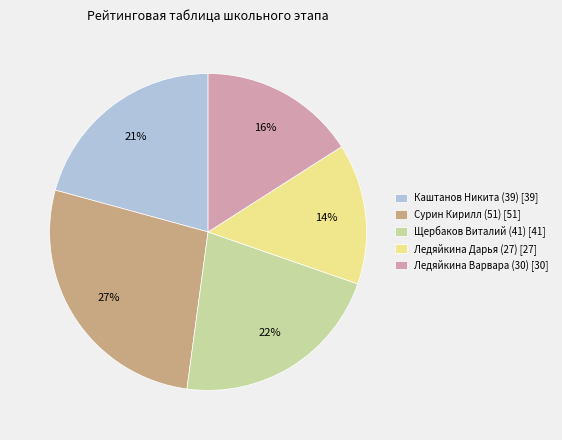

Rank the categories by value from lowest to highest.

Ледяйкина Дарья (27), Ледяйкина Варвара (30), Каштанов Никита (39), Щербаков Виталий (41), Сурин Кирилл (51)